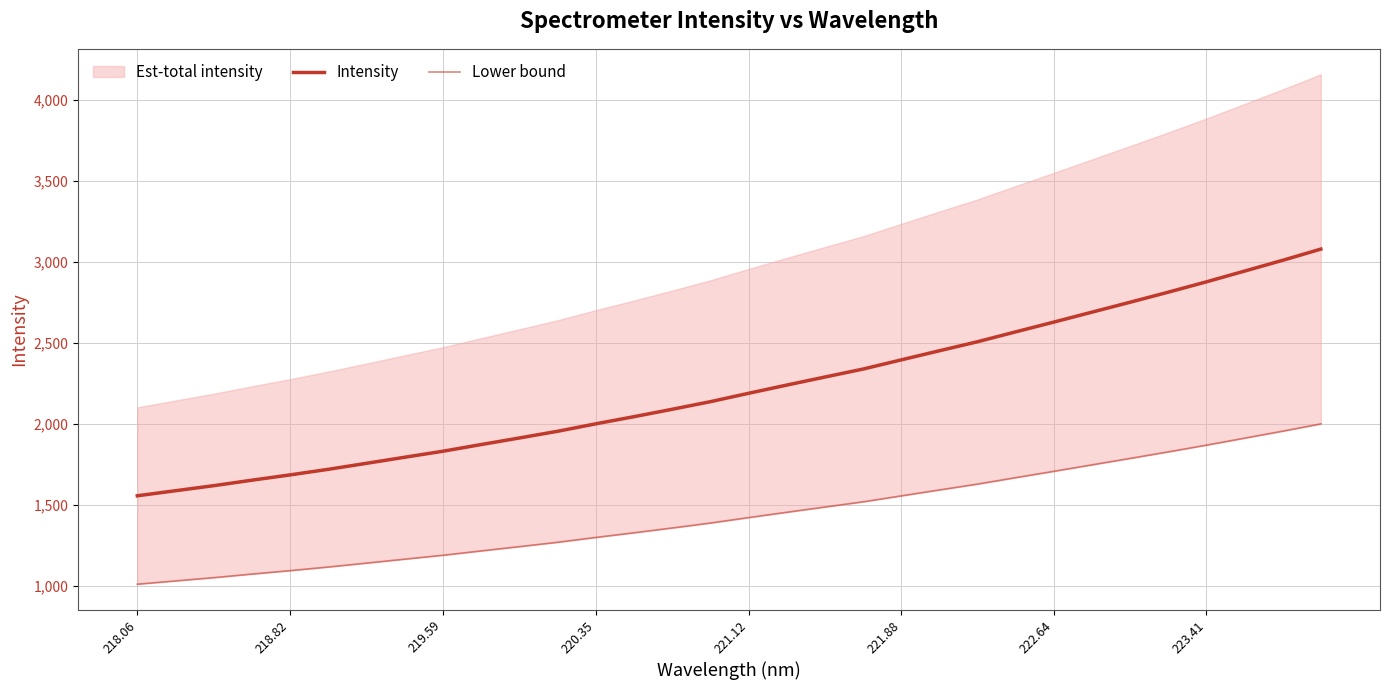

How many data points does each series have?

32